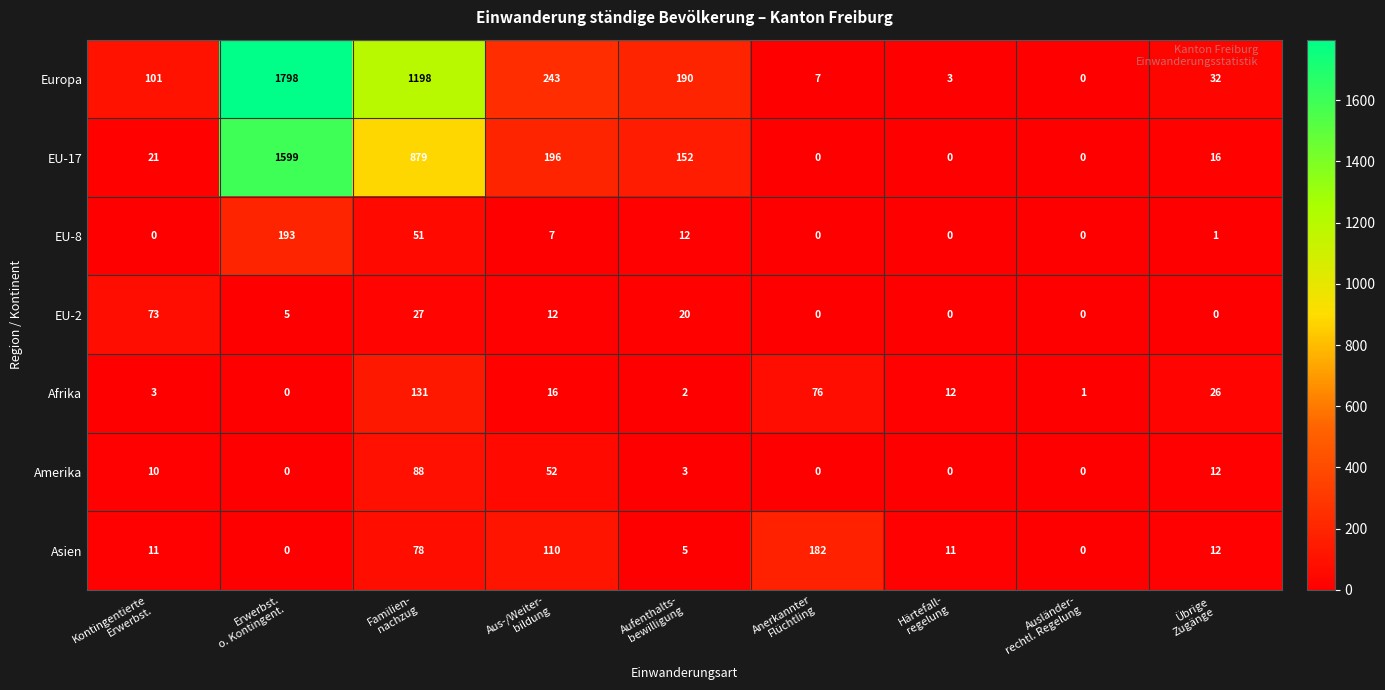

How many data points does each series have?

9